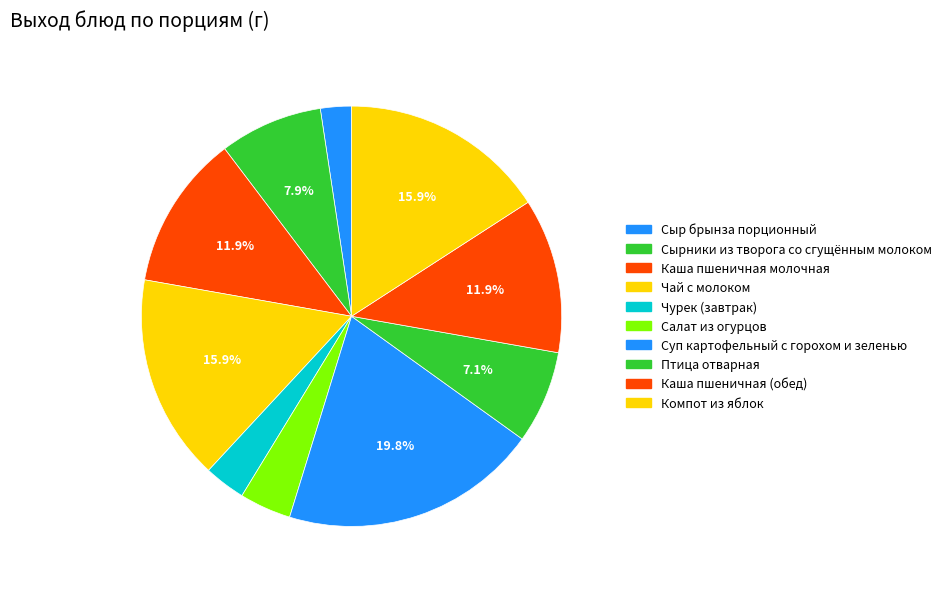

What is the smallest slice in the pie chart?

Сыр брынза порционный